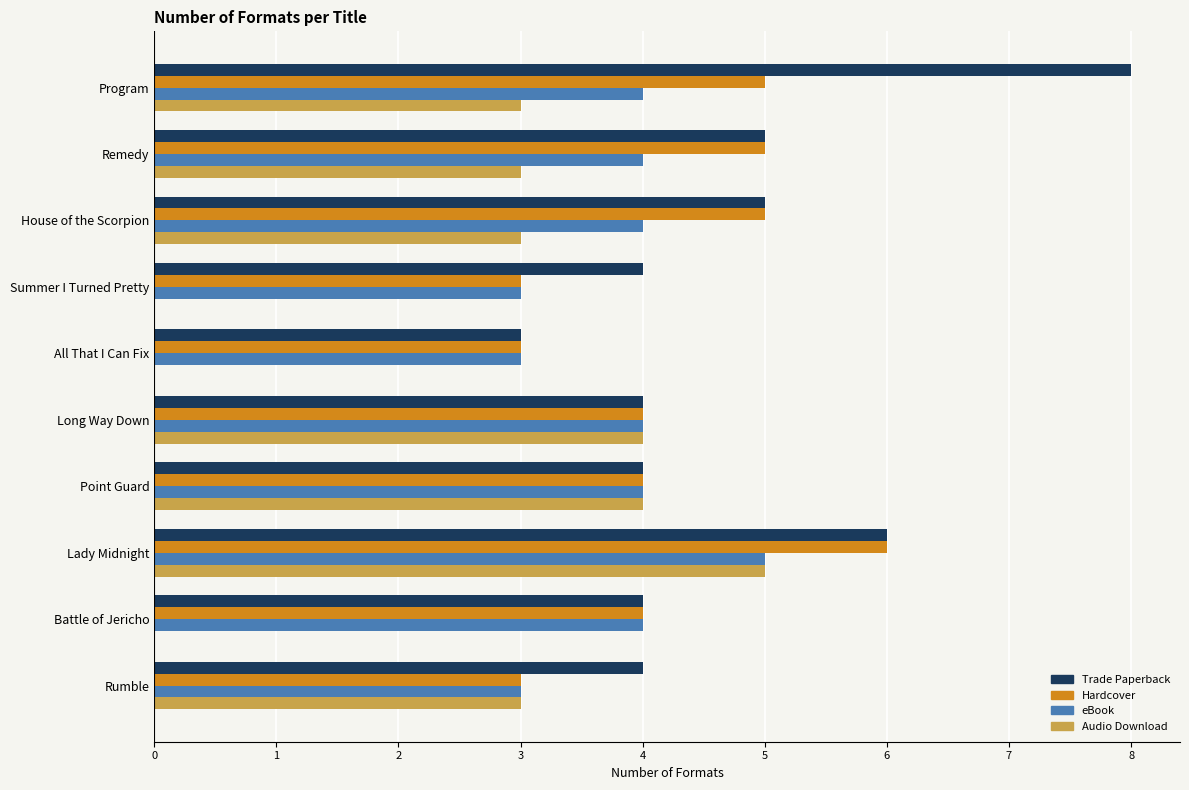

Is it true that eBook equals 4 at Point Guard?

True